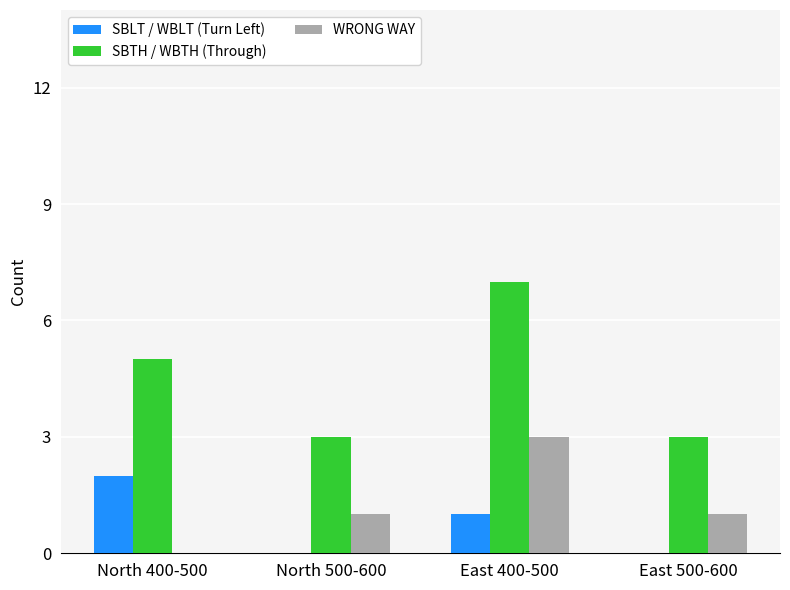

How many distinct data groups are displayed?

3